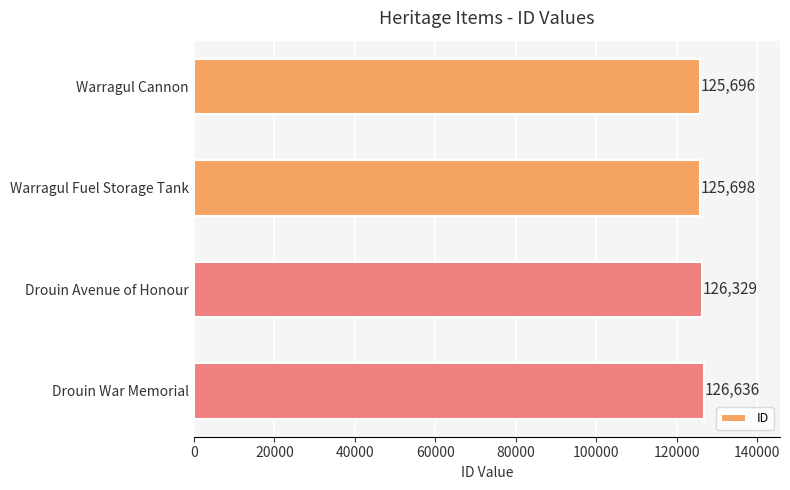

Count the number of data series in this chart.

1